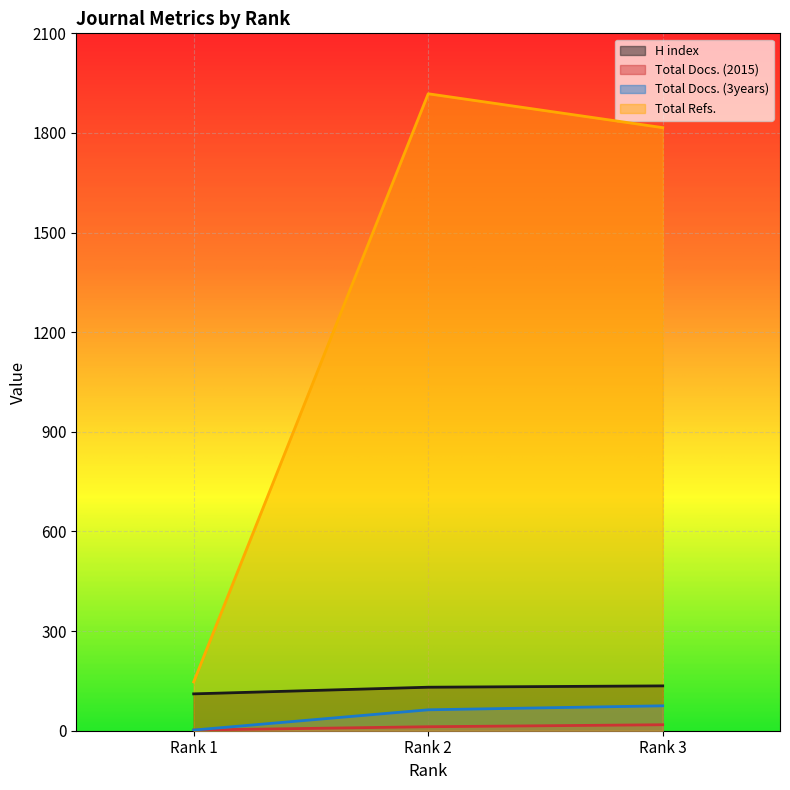

At how many categories does at least one series exceed 85?

3